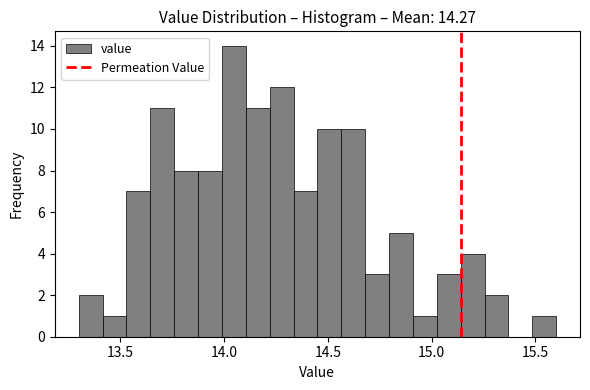

Read against the x-axis, roughly where is the centre of the tallest bar?

14.05